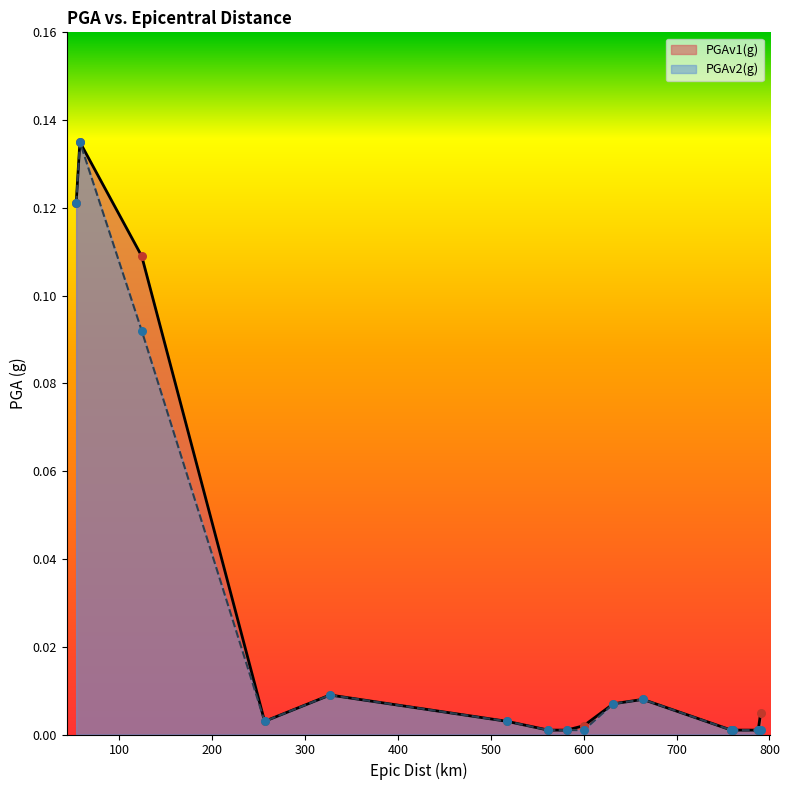

Which series has the widest spread of Y values?

PGAv1(g)